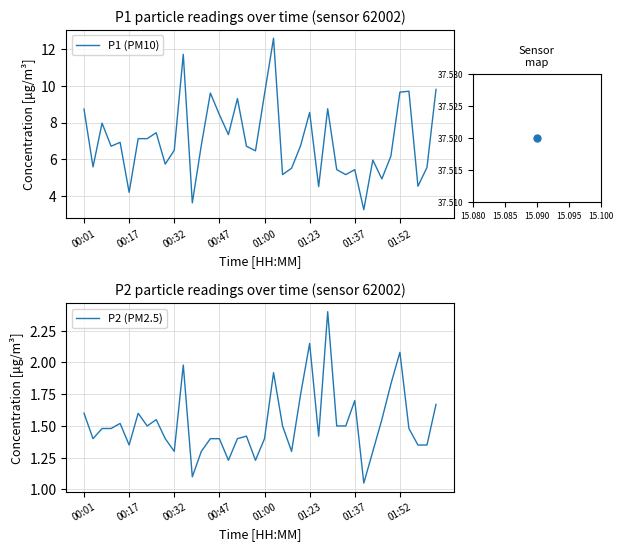

Read the P2 (PM2.5) value at 8.

1.6